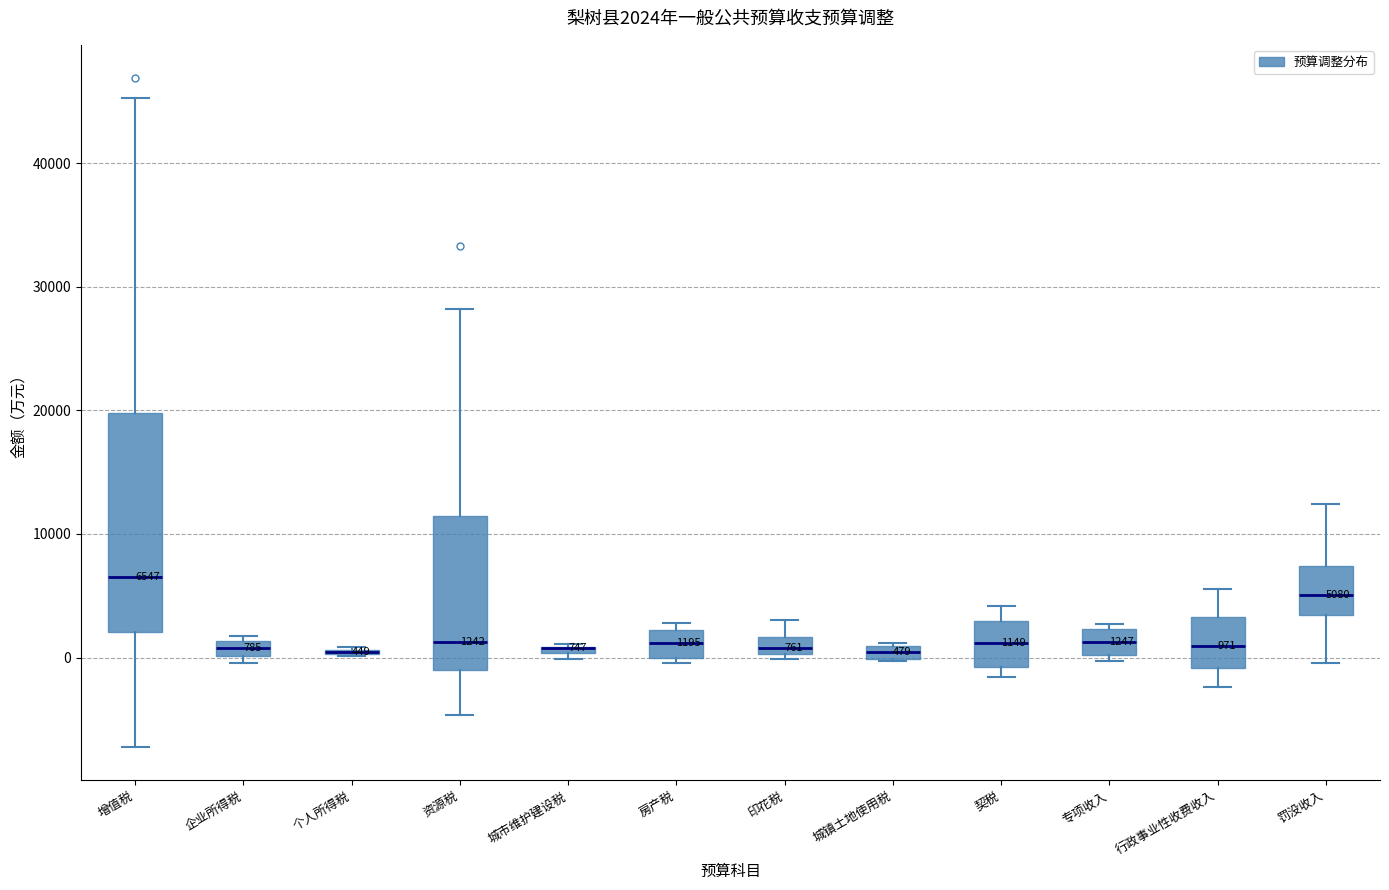

Comparing the boxes themselves (not the whiskers), which one is the tallest?

增值税